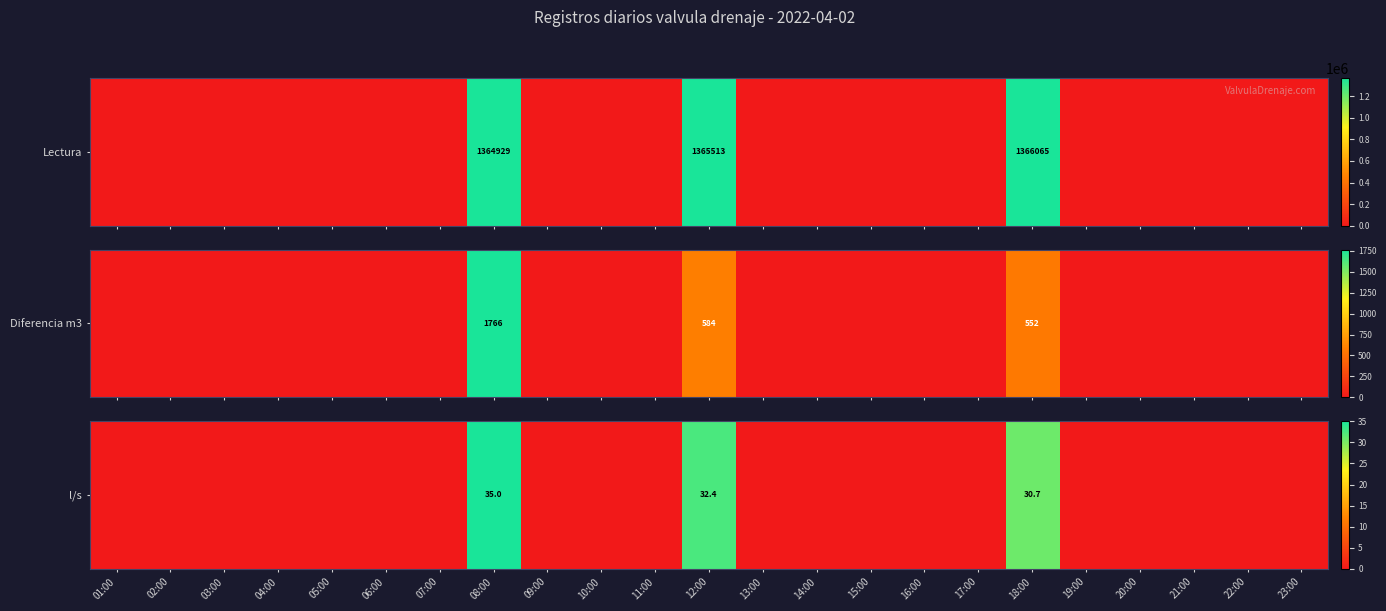

Reading right to left, what are all the values shown in this chart?

23:00=0.0	22:00=0.0	21:00=0.0	20:00=0.0	19:00=0.0	18:00=30.7	17:00=0.0	16:00=0.0	15:00=0.0	14:00=0.0	13:00=0.0	12:00=32.4	11:00=0.0	10:00=0.0	09:00=0.0	08:00=35.0	07:00=0.0	06:00=0.0	05:00=0.0	04:00=0.0	03:00=0.0	02:00=0.0	01:00=0.0